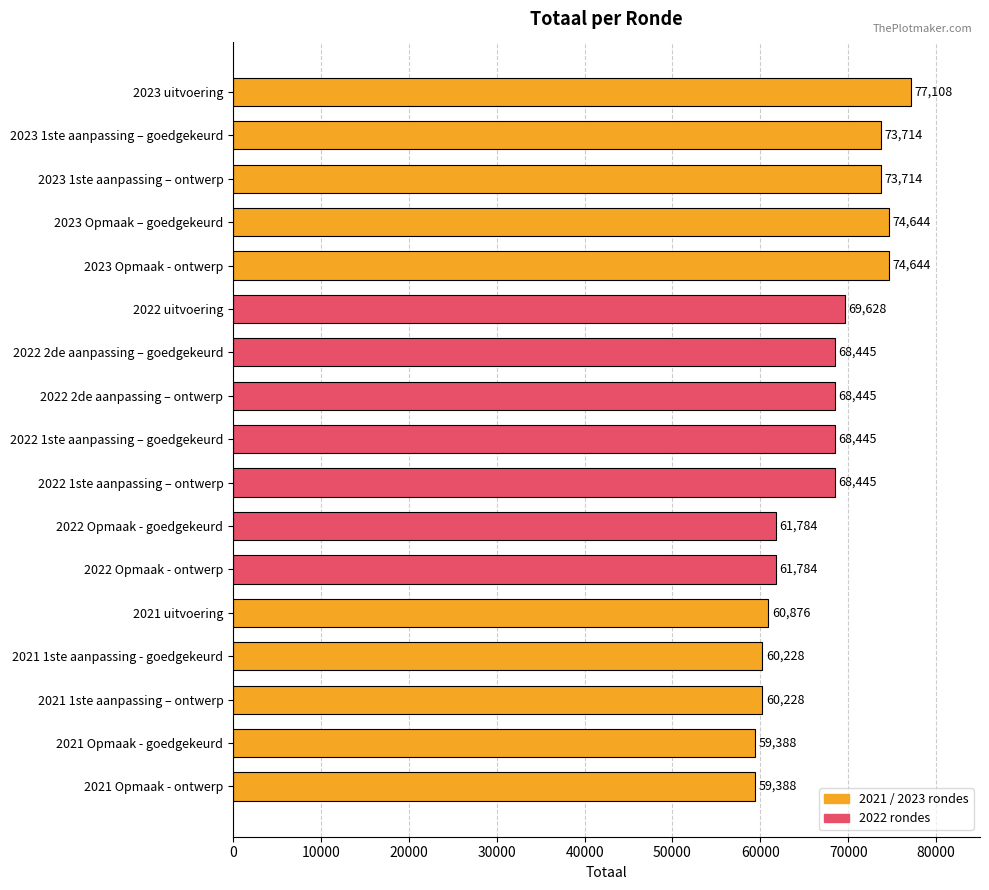

Between 2023 1ste aanpassing – goedgekeurd and 2021 1ste aanpassing – ontwerp, which is larger?

2023 1ste aanpassing – goedgekeurd